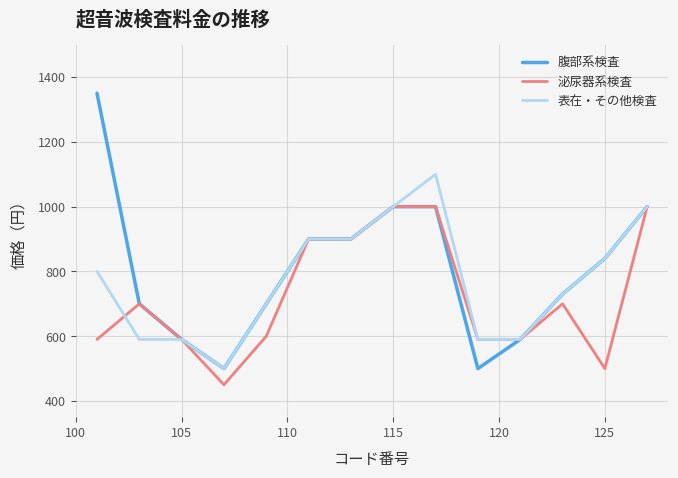

Which series has the largest range (max minus min)?

腹部系検査